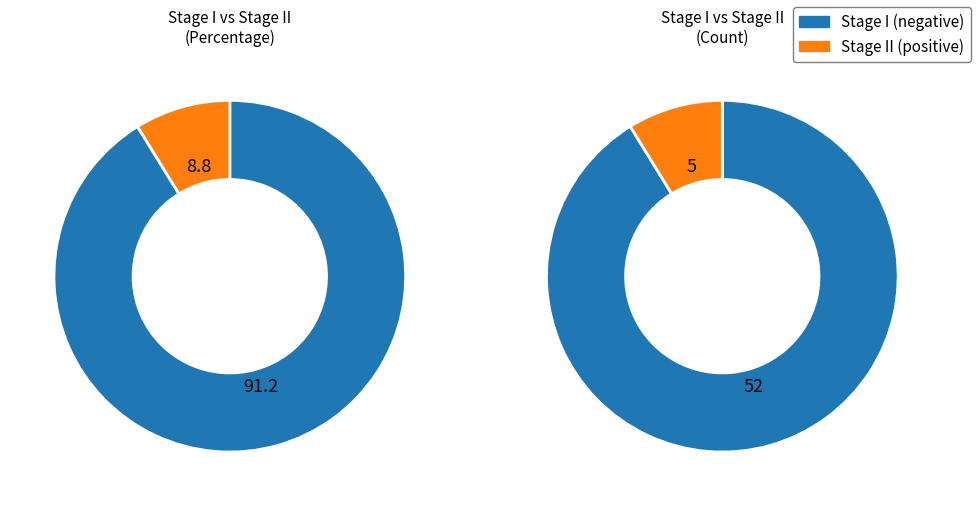

Which slice is the largest?

Stage I